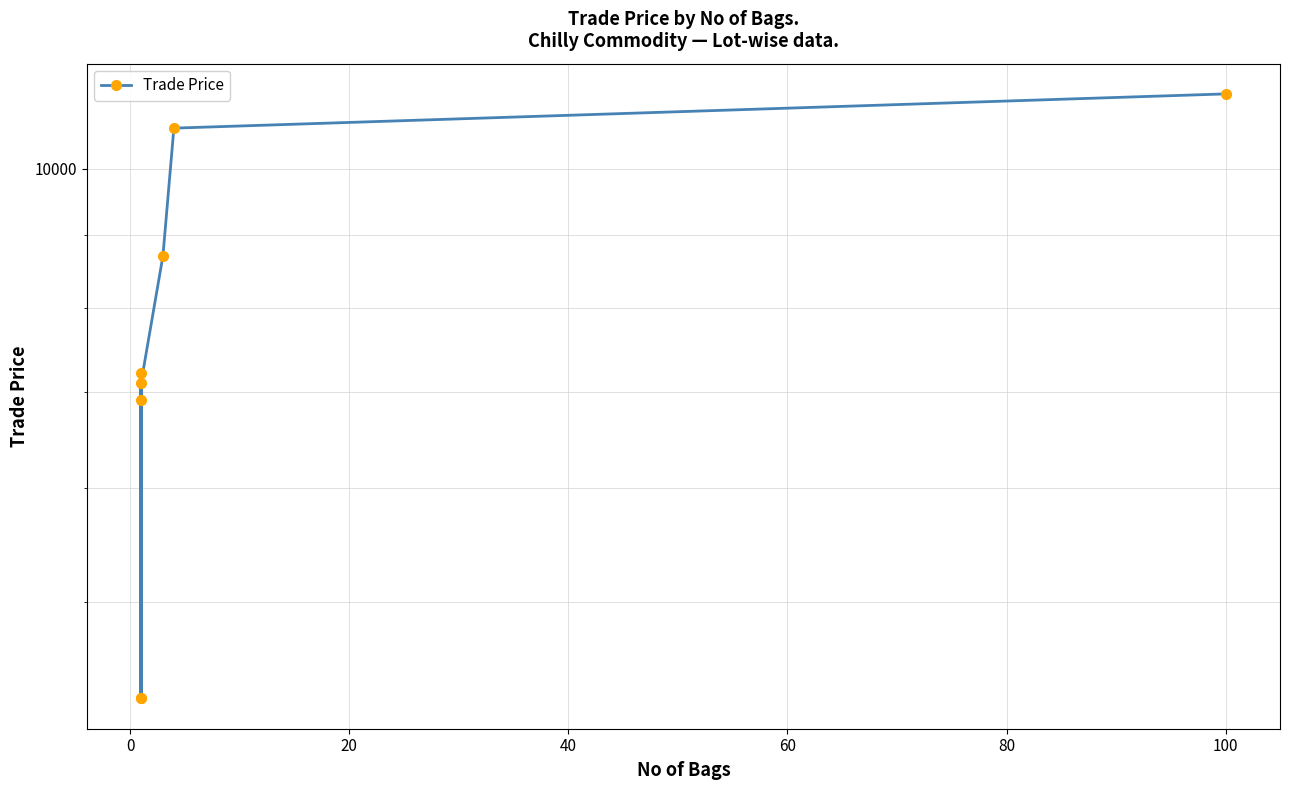

What is the difference between the second highest and second lowest values?

6380